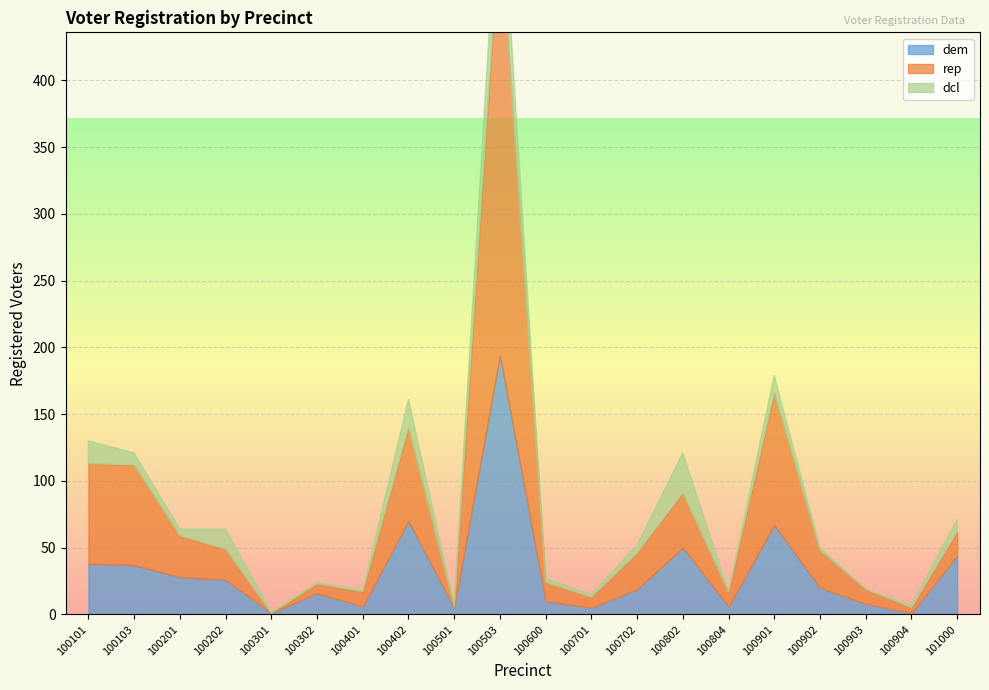

Which series has the largest range (max minus min)?

rep